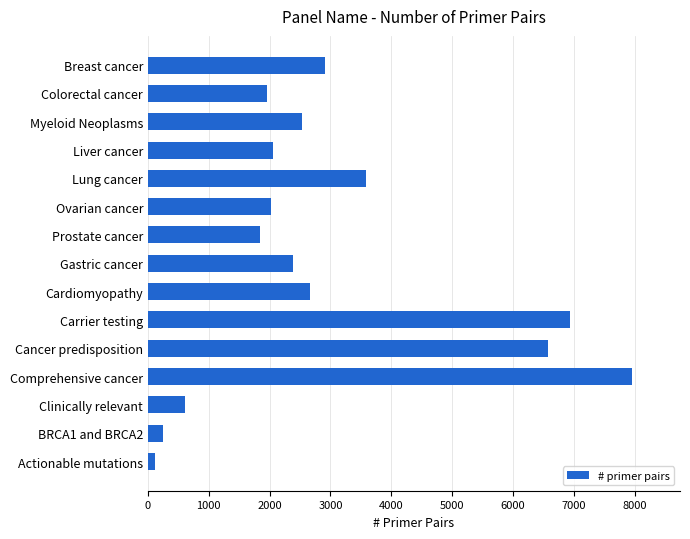

Are the bars grouped side by side (vs. stacked)?

No